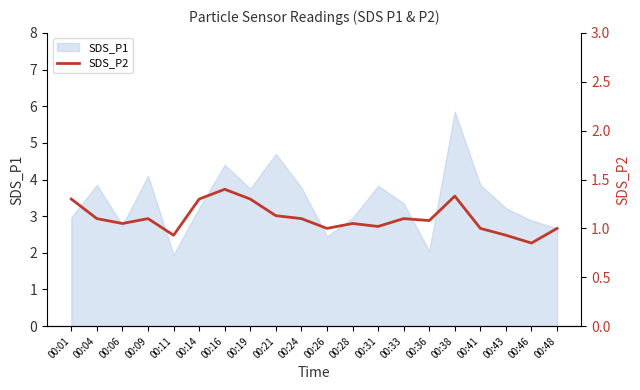

At which category does the data reach its first local valley?

00:06